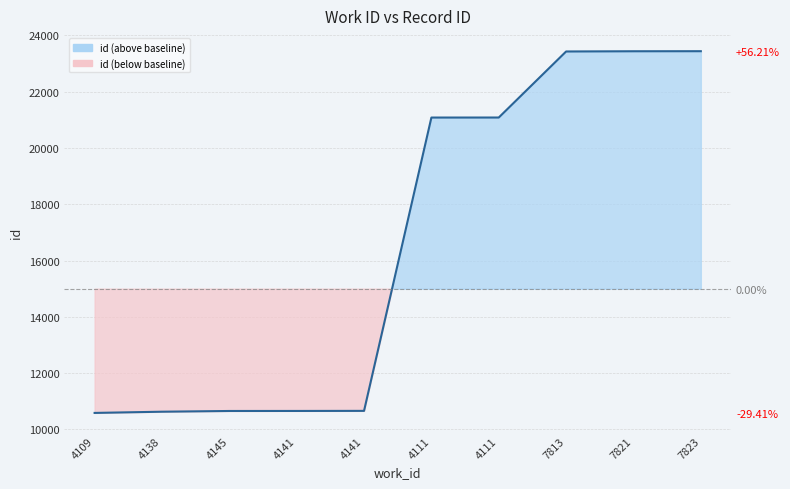

Reading left to right, transcribe all the data shown in this chart.

4109=10588	4138=10631	4145=10657	4141=10658	4141=10661	4111=21076	4111=21077	7813=23422	7821=23430	7823=23432